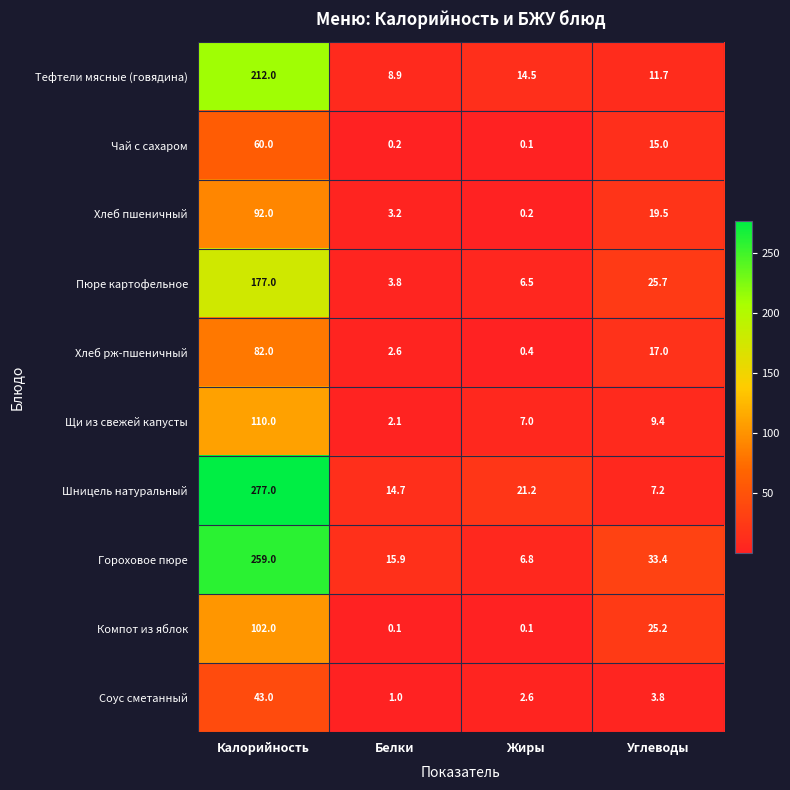

How many series are shown in this chart?

10